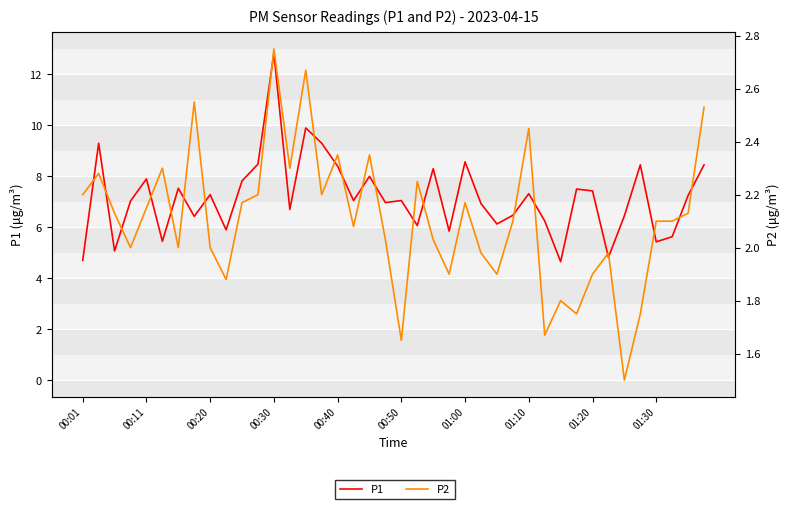

Which series has the widest spread of values?

P1